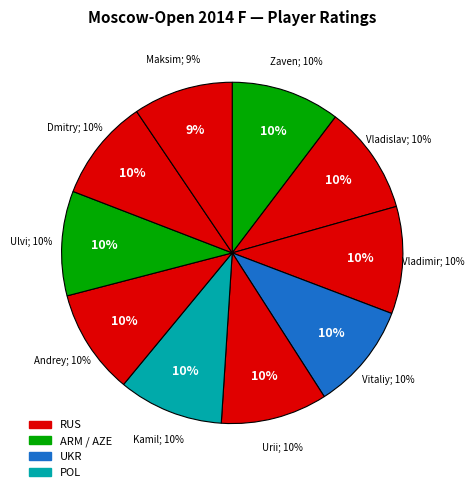

Which slice is the largest?

Andriasian Zaven